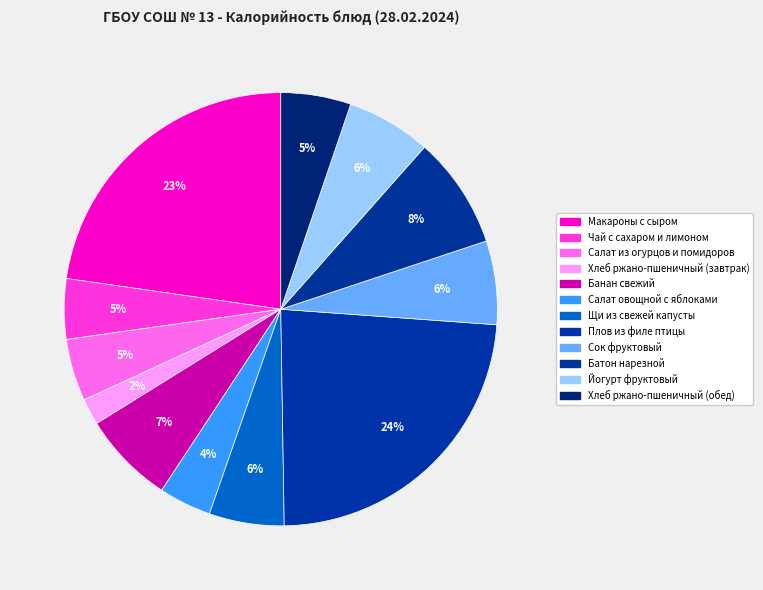

The Йогурт фруктовый slice represents 11% of the pie. True or false?

False